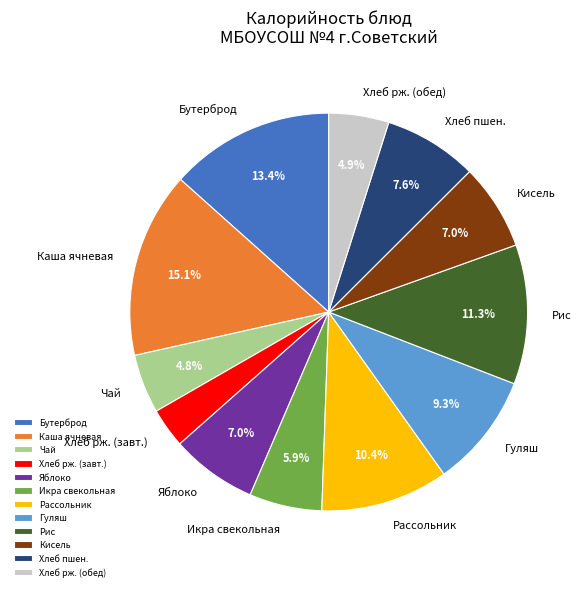

Approximately how many times larger is the value at Гуляш compared to Яблоко?

1.3